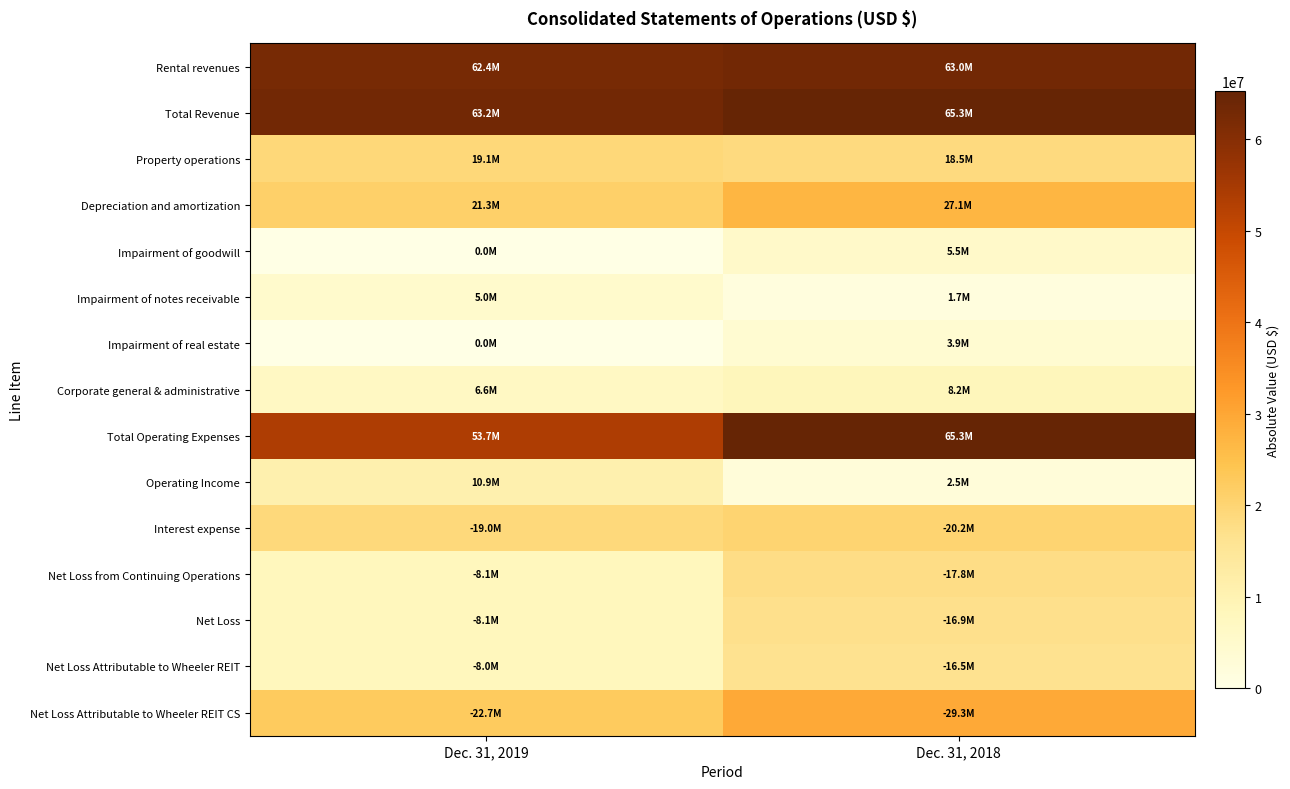

Which series changed the most between Dec. 31, 2019 and Dec. 31, 2018?

Total Operating Expenses